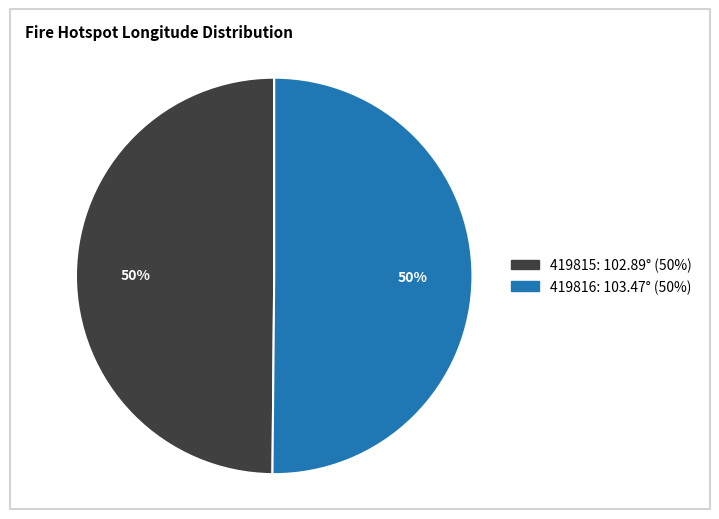

Combined, do 419815 and 419816 account for over 50%?

Yes